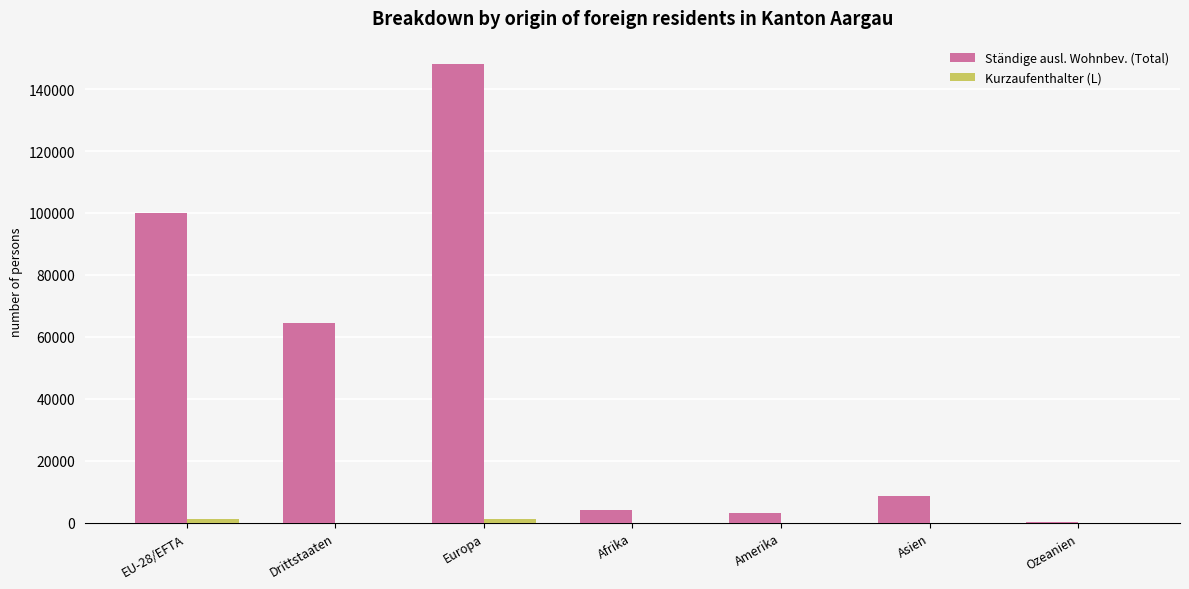

Which series changed the most between Amerika and Ozeanien?

Ständige ausl. Wohnbev. (Total)